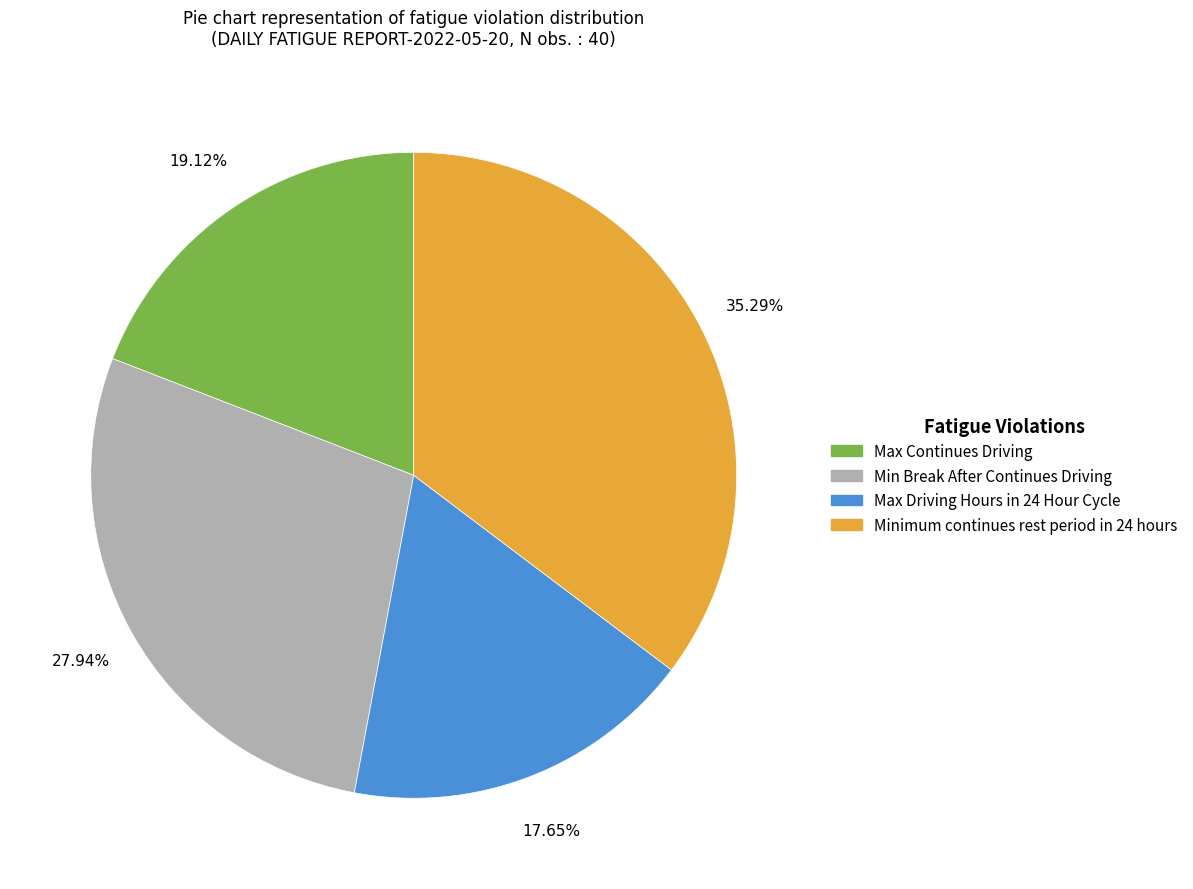

How many slices are in this pie chart?

4